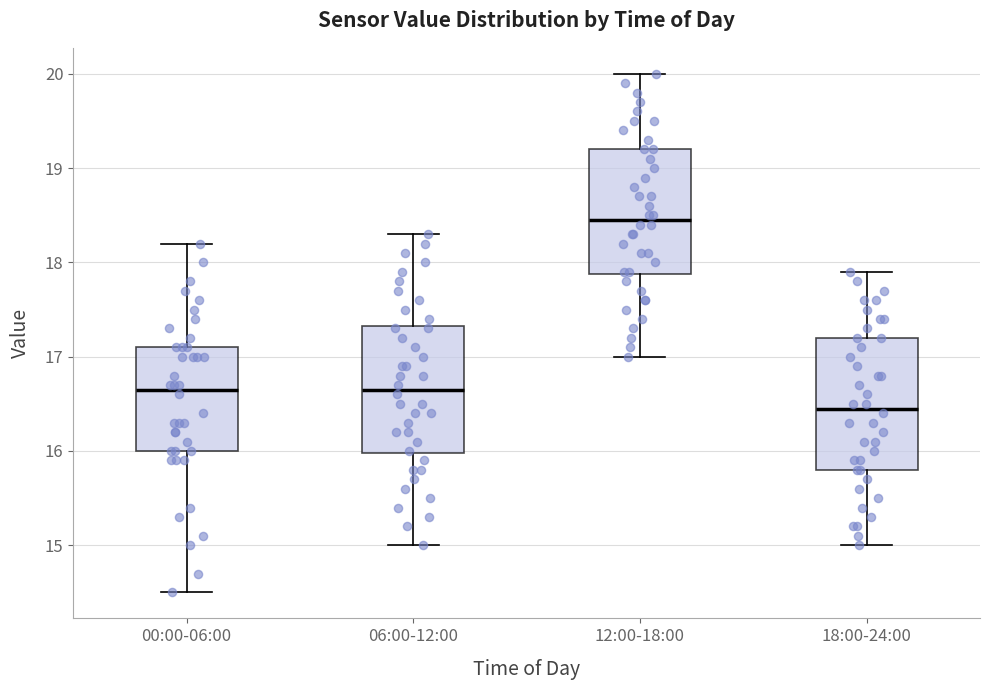

Reading left to right, read every box against the y-axis: the position of its median line, the range the box covers, and the ends of its whiskers. The values are not printed on the chart, so give them approximately, as read against the axis.

00:00-06:00: median 16.7, box 16.0 to 17.1, whiskers 14.5 to 18.2
06:00-12:00: median 16.7, box 16.0 to 17.3, whiskers 15.0 to 18.3
12:00-18:00: median 18.5, box 17.9 to 19.2, whiskers 17.0 to 20.0
18:00-24:00: median 16.5, box 15.8 to 17.2, whiskers 15.0 to 17.9